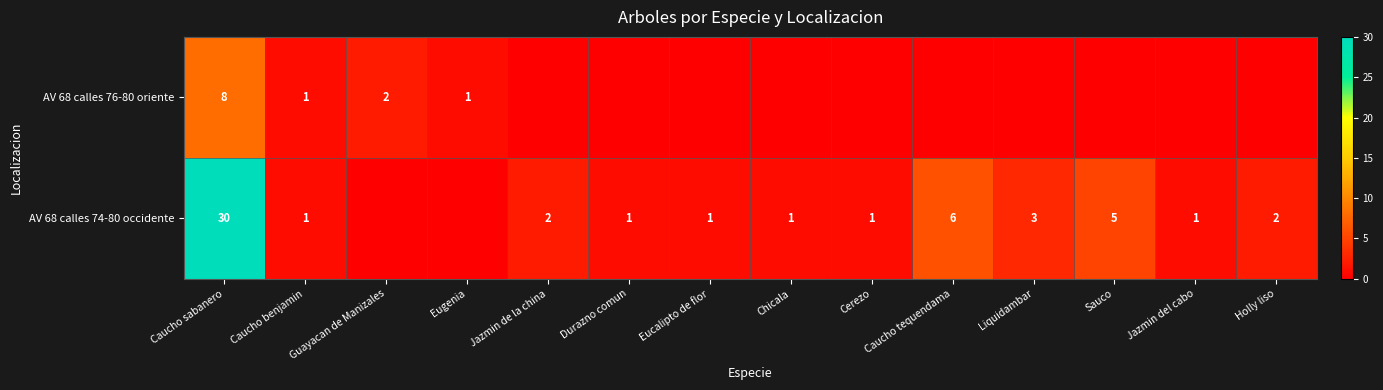

The AV 68 calles 74-80 occidente series shows 1 at Liquidambar. True or false?

False